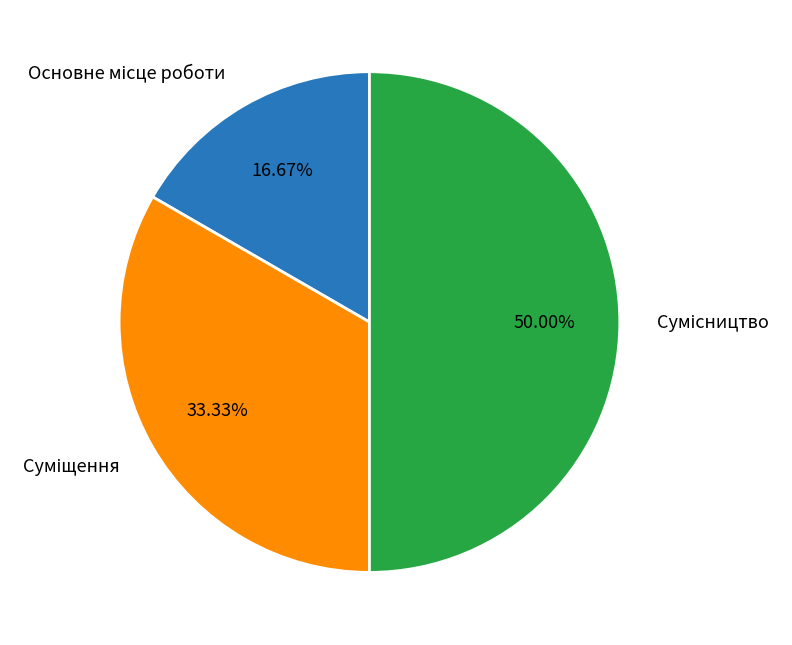

What is the largest slice in the pie chart?

Сумісництво